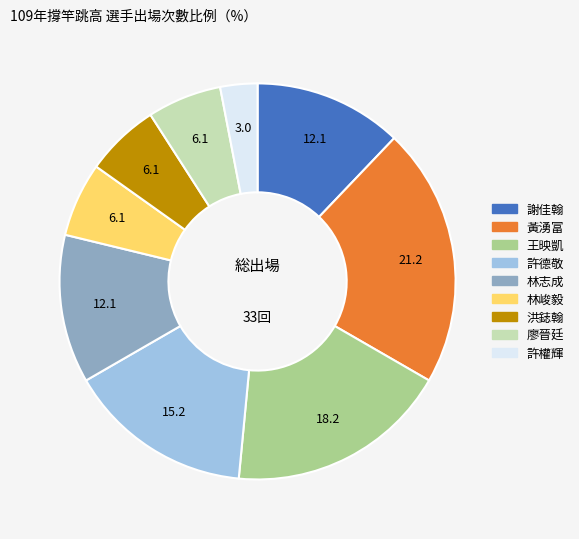

Is 王映凱 the majority of the pie?

No